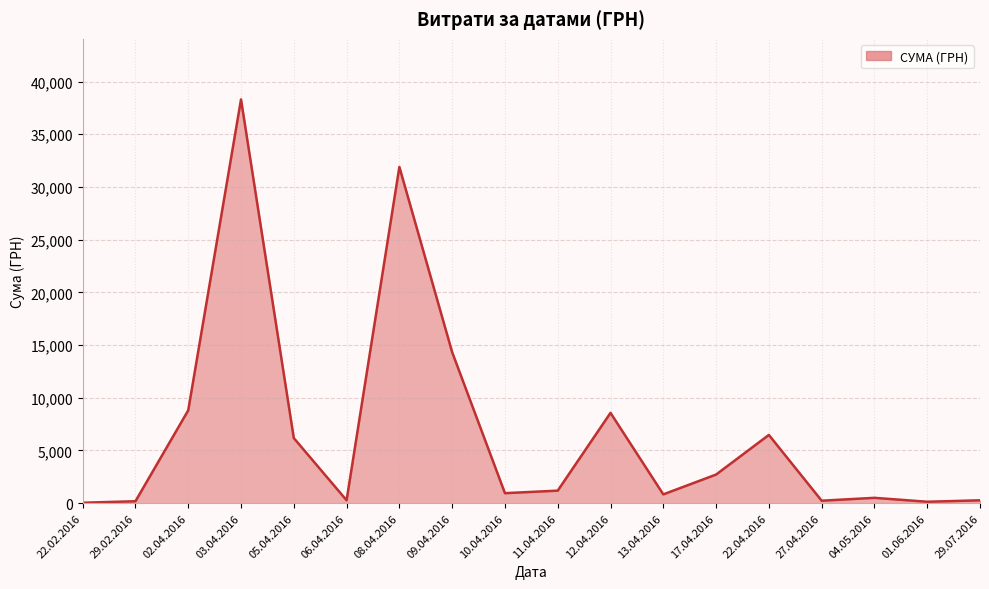

At which label is the value closest to 19170?

09.04.2016